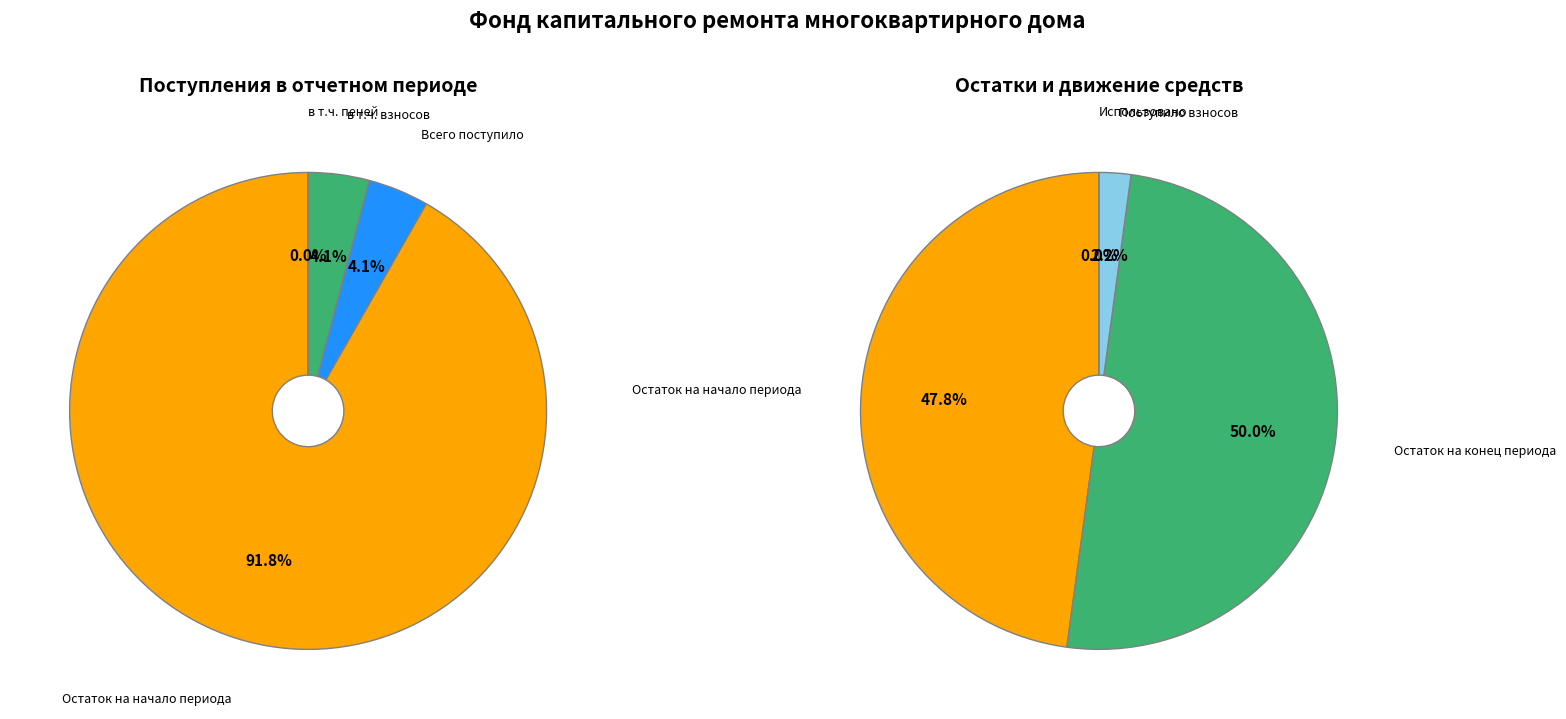

What is the largest slice in the pie chart?

Остаток на начало периода